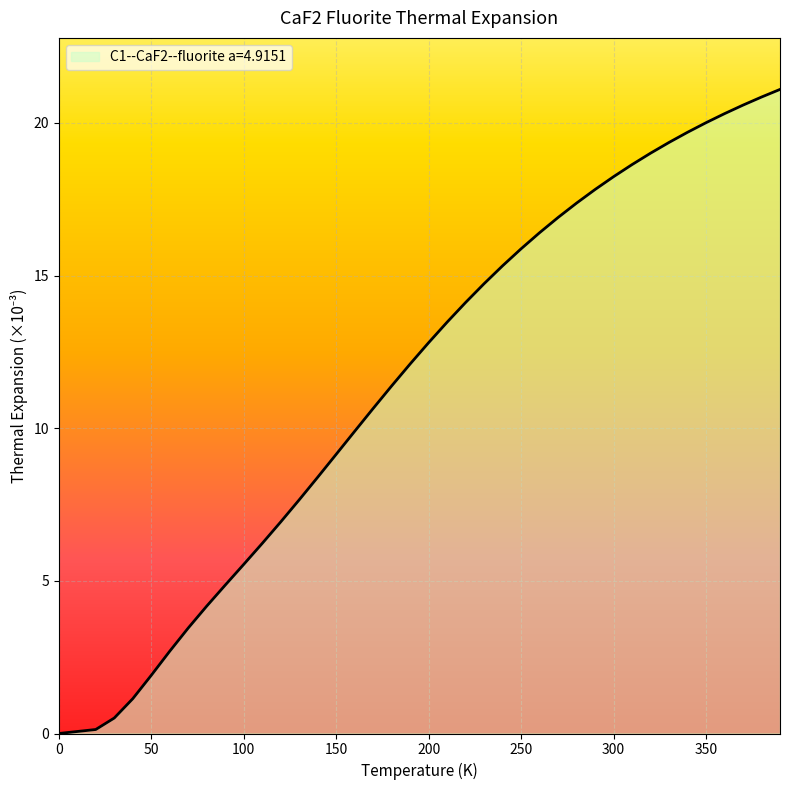

Count the number of data series in this chart.

1